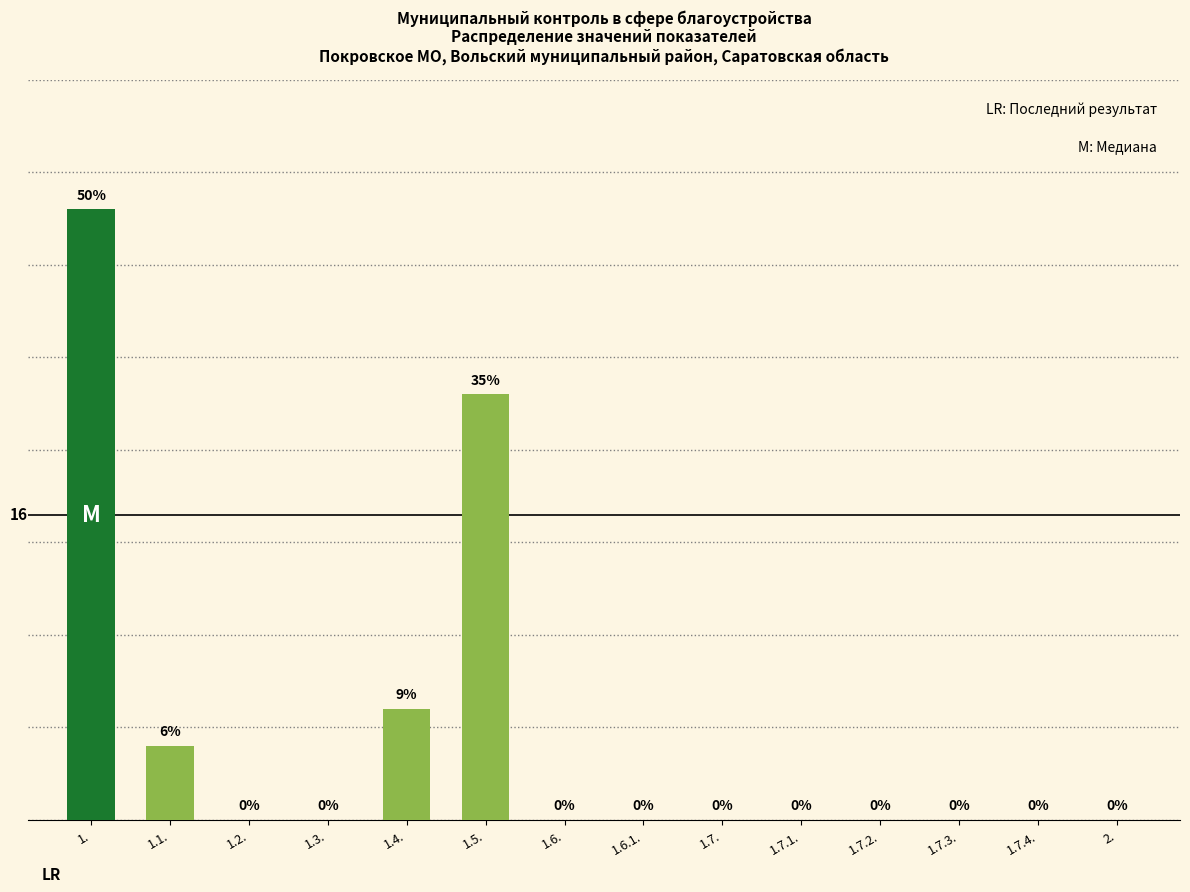

Where is the data nearest to the value 16?

1.5.